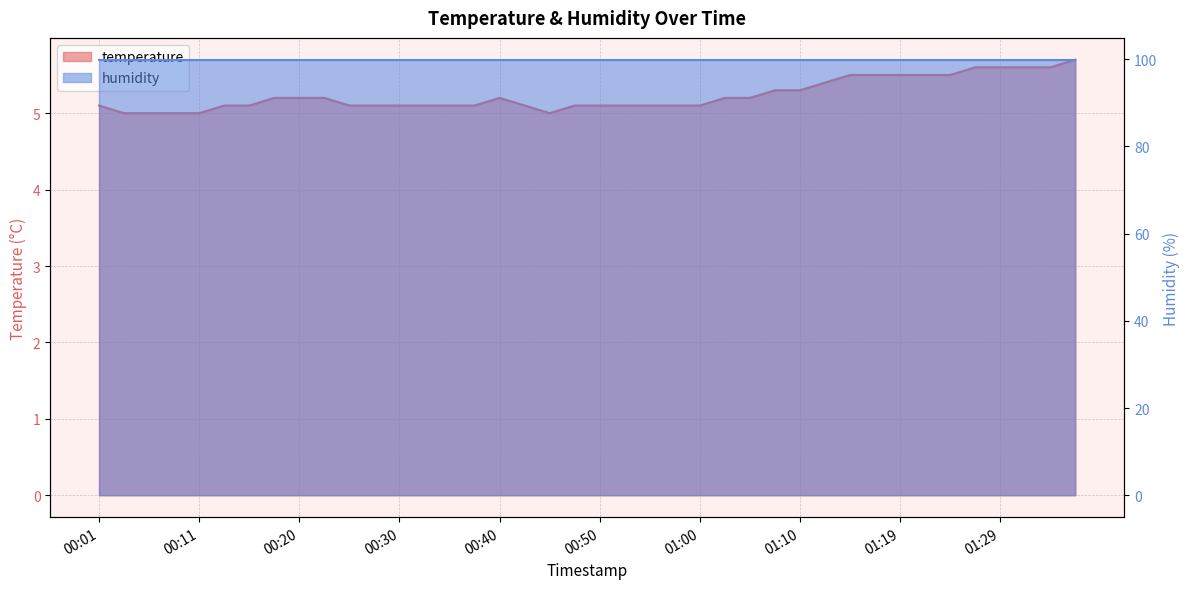

What is the smallest value displayed?

5.0